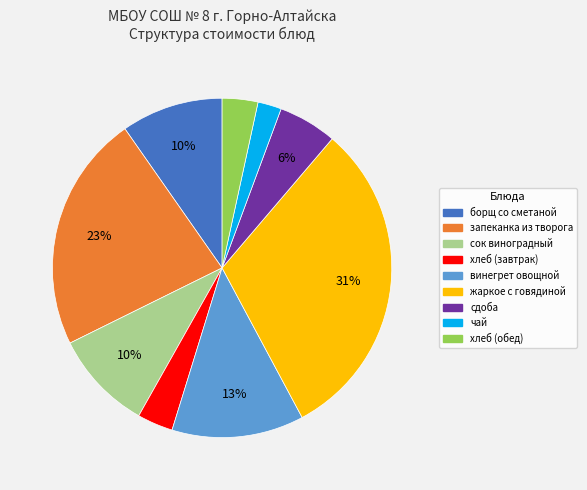

Combined, do чай and запеканка из творога account for over 50%?

No